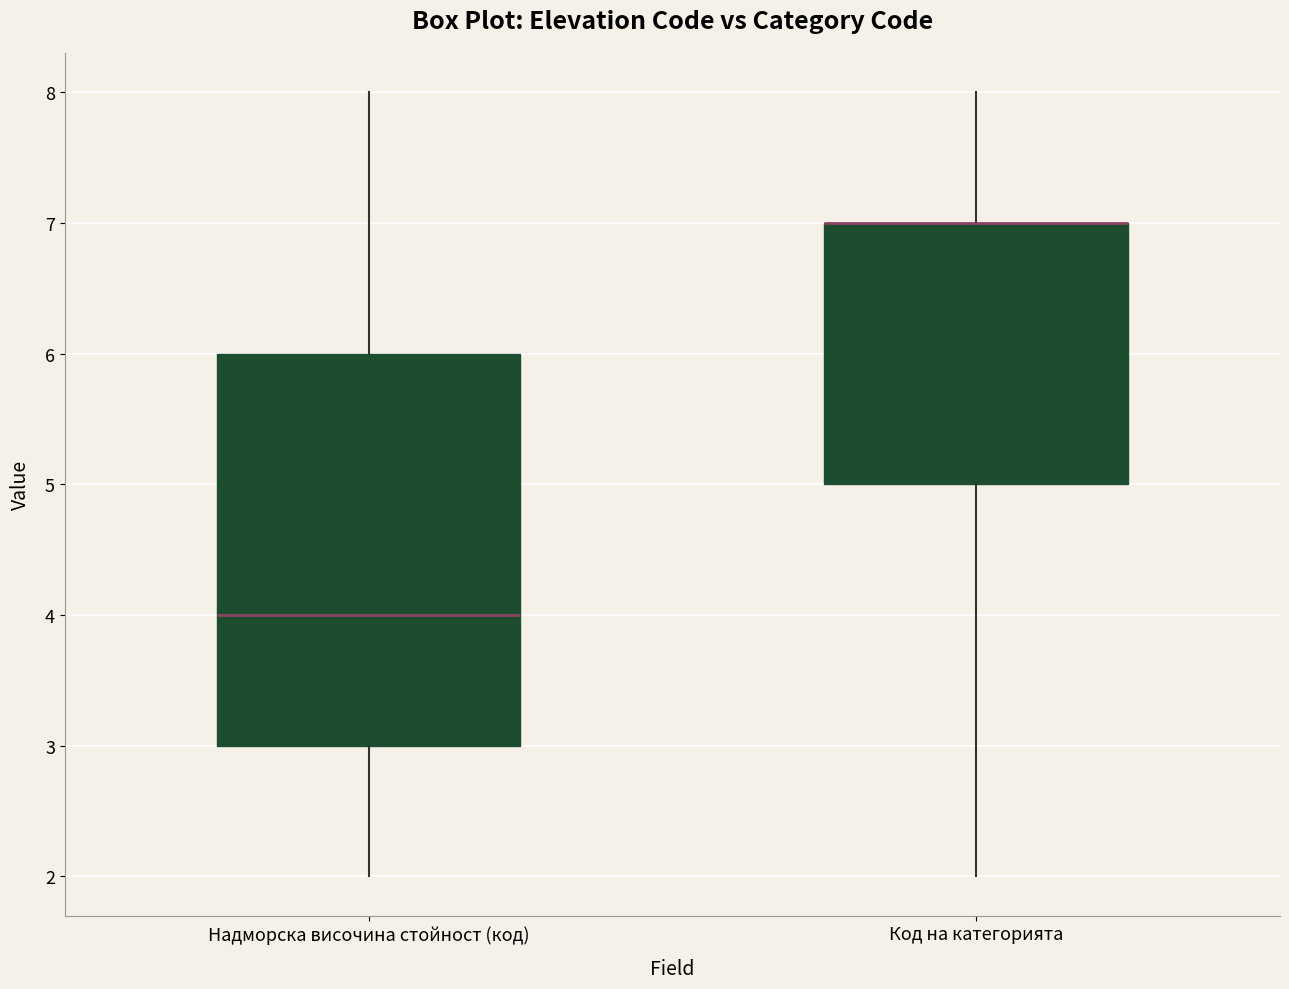

Reading left to right, read every box against the y-axis: the position of its median line, the range the box covers, and the ends of its whiskers. The values are not printed on the chart, so give them approximately, as read against the axis.

Надморска височина стойност (код): median 4, box 3 to 6, whiskers 2 to 8
Код на категорията: median 7 (drawn on the box's upper edge), box 5 to 7, whiskers 2 to 8